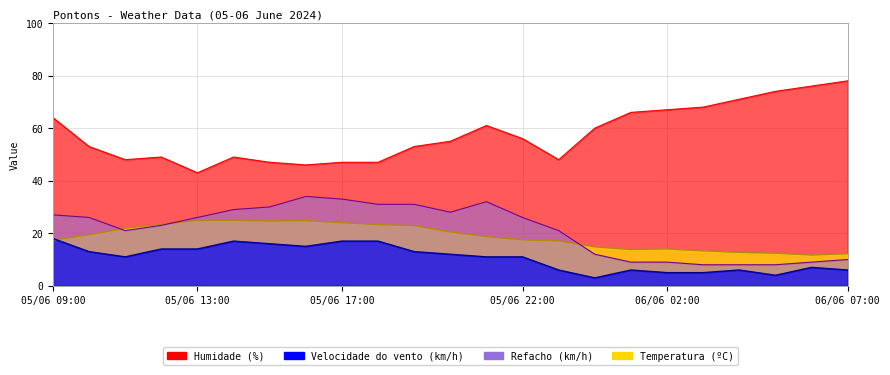

Does the chart display data point markers on the line(s)?

No